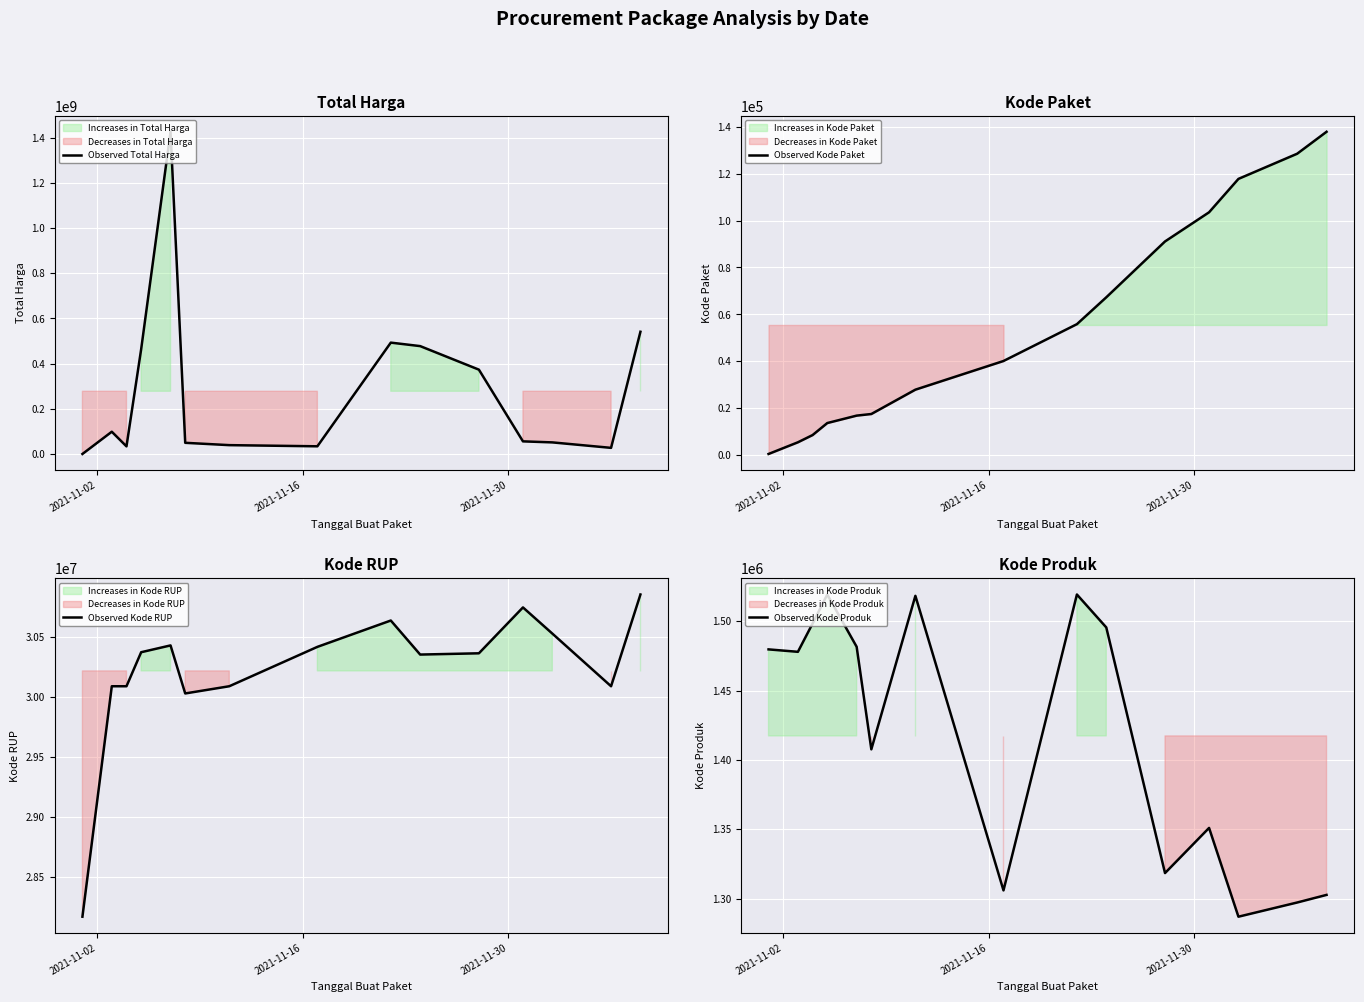

True or false: Observed Total Harga and Observed Kode Paket intersect in this chart.

False